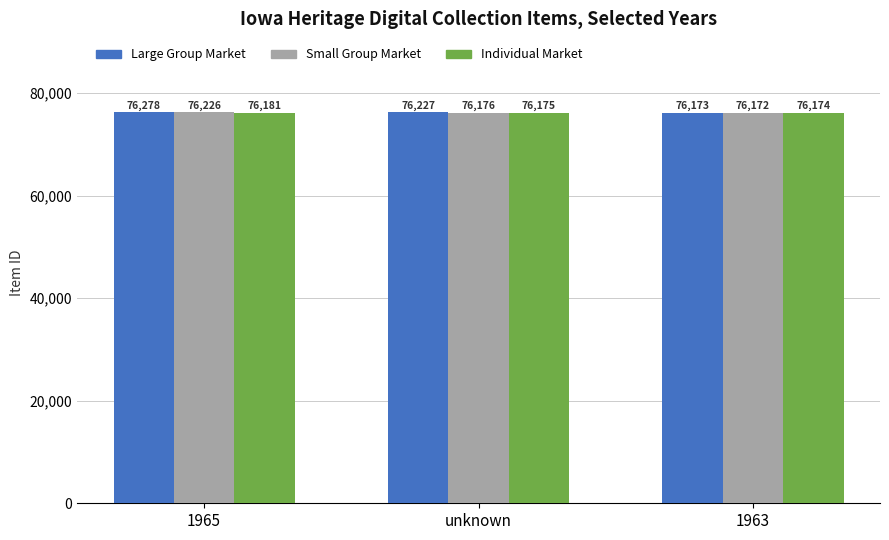

Which category has the highest value across all series?

1965